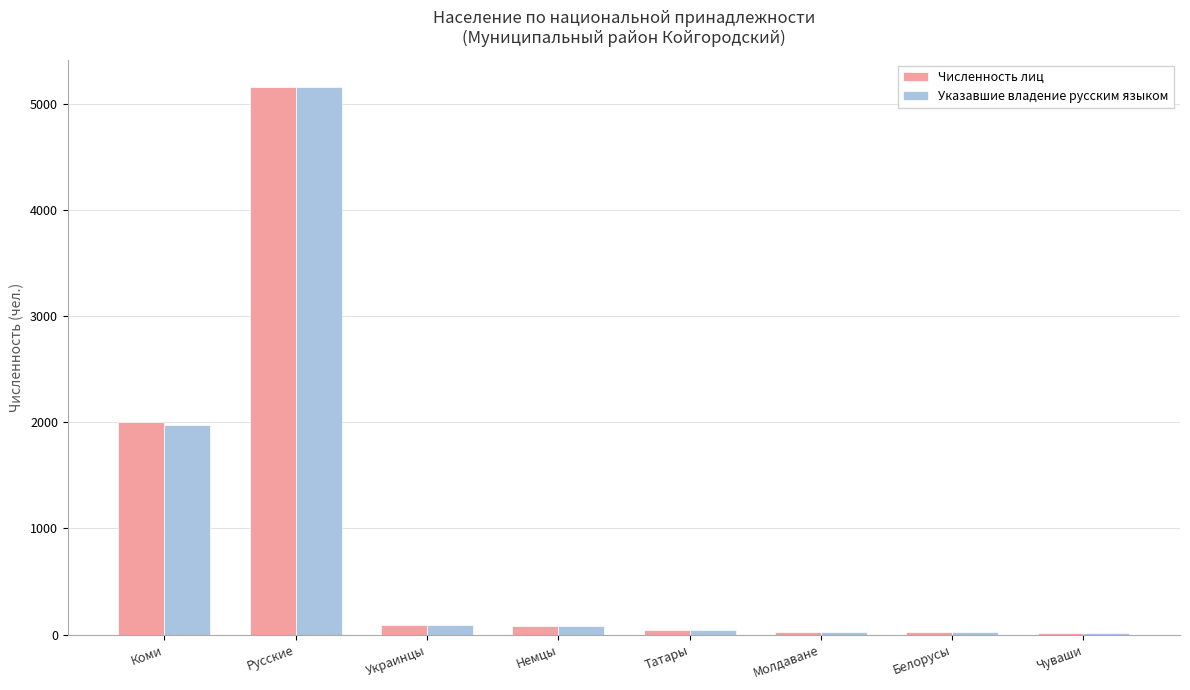

Is the value of Численность лиц at Татары greater than the value of Указавшие владение русским языком at Коми?

No